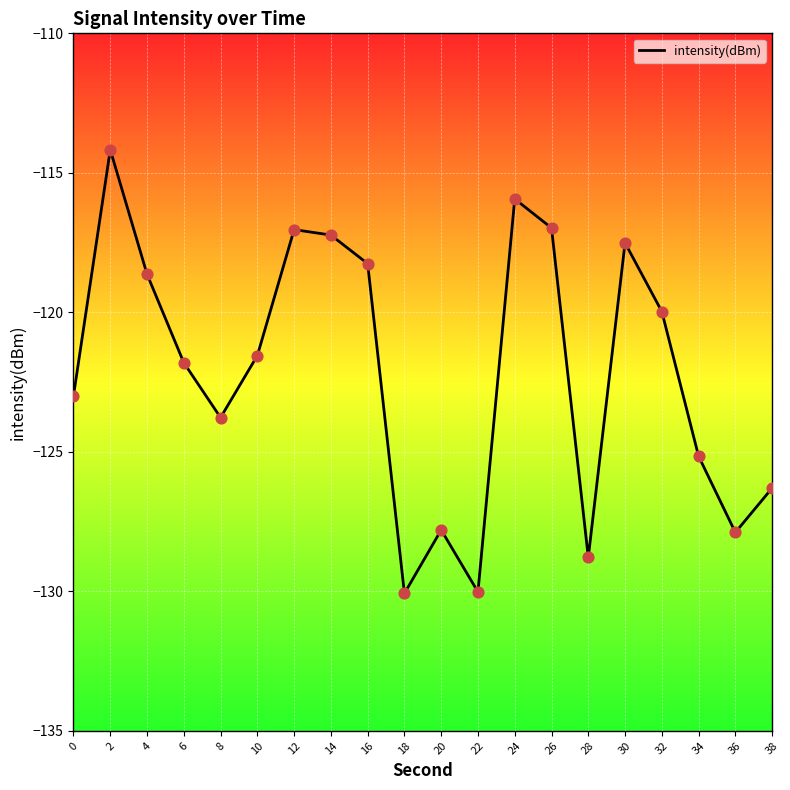

Between 32 and 14, which is larger?

14